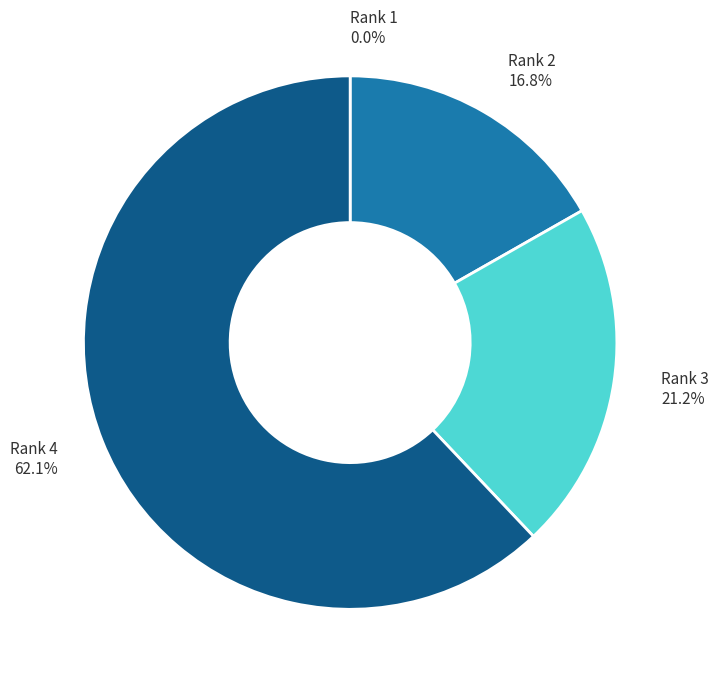

Which category accounts for the majority?

Rank 4